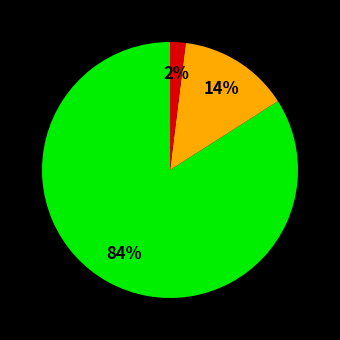

Does any single category account for the majority?

Yes